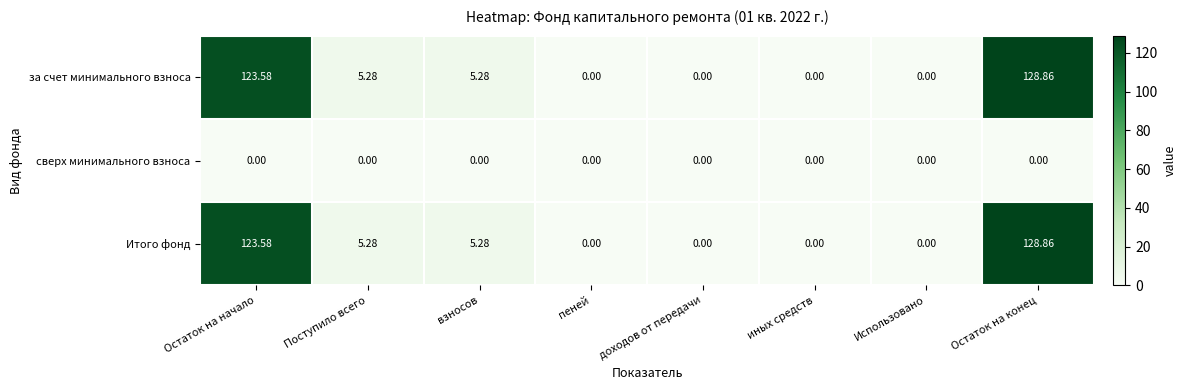

Where does the за счет минимального взноса series first go above 5?

Остаток на начало